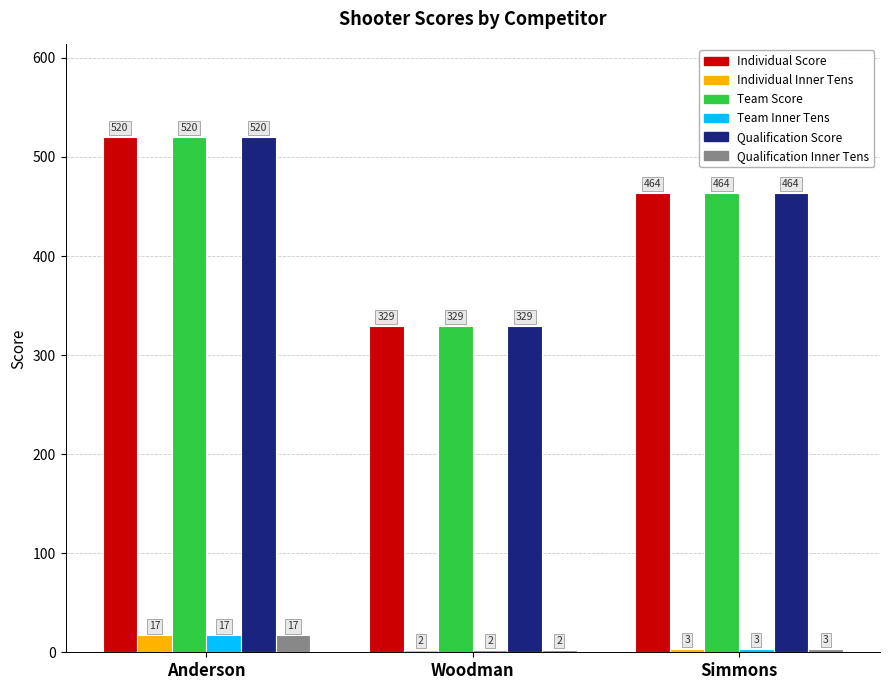

Which category has the lowest value in the Team Inner Tens series?

Woodman